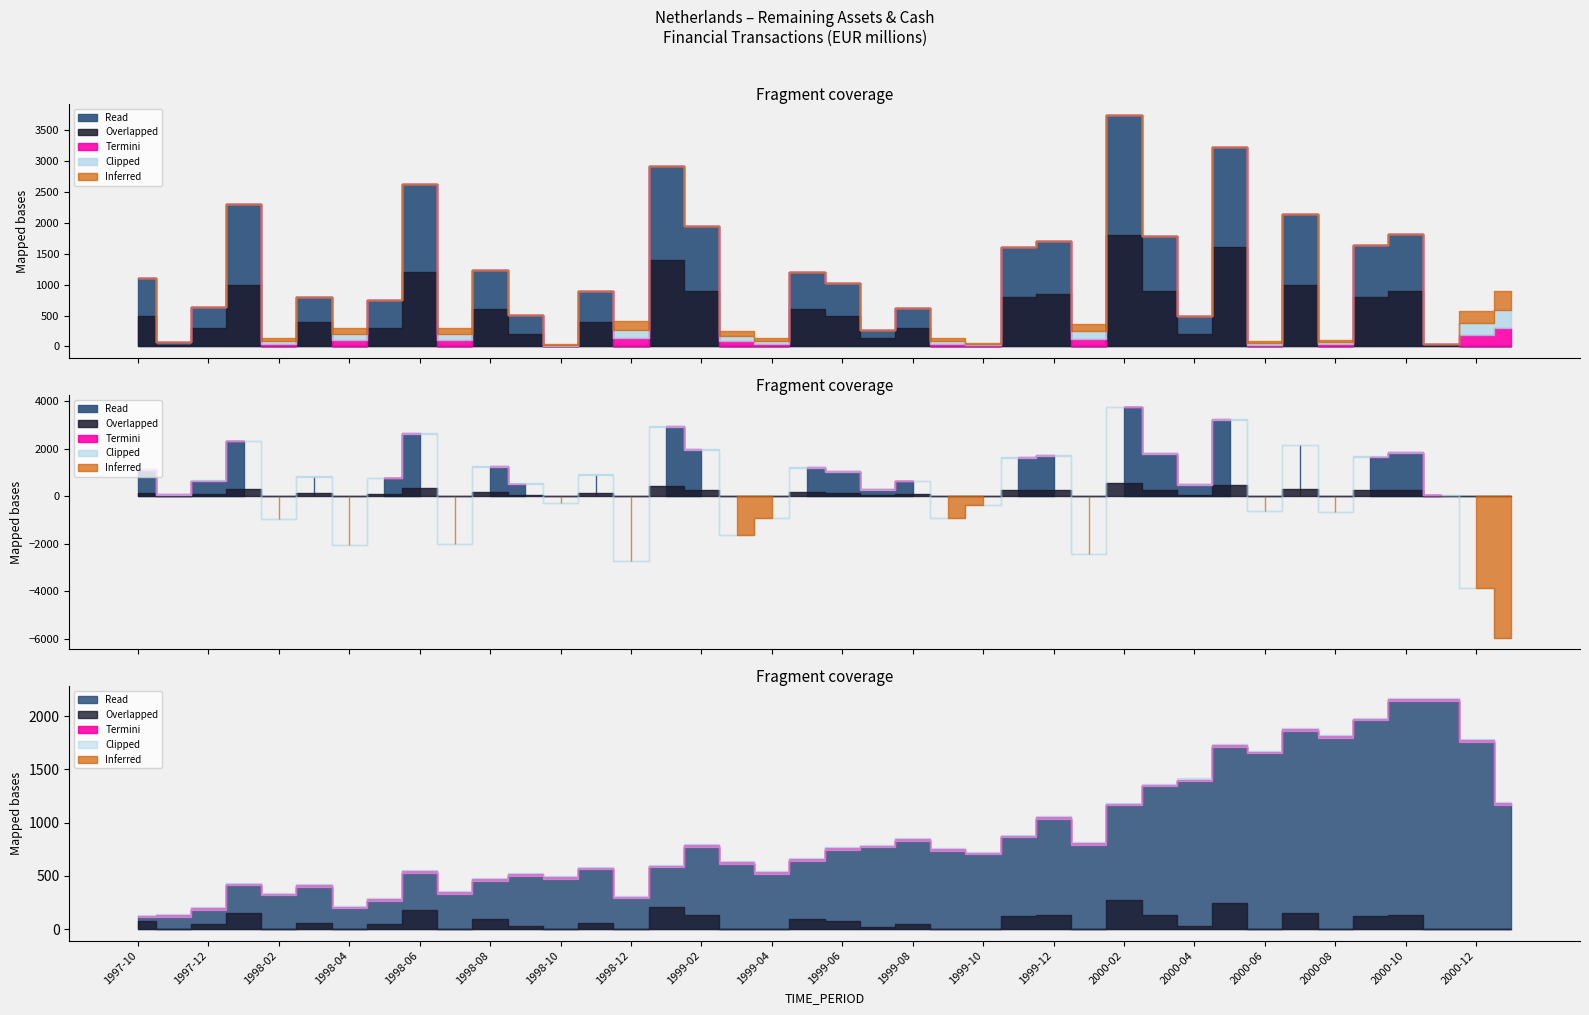

Between 2000-07 and 1998-07, which is larger?

2000-07